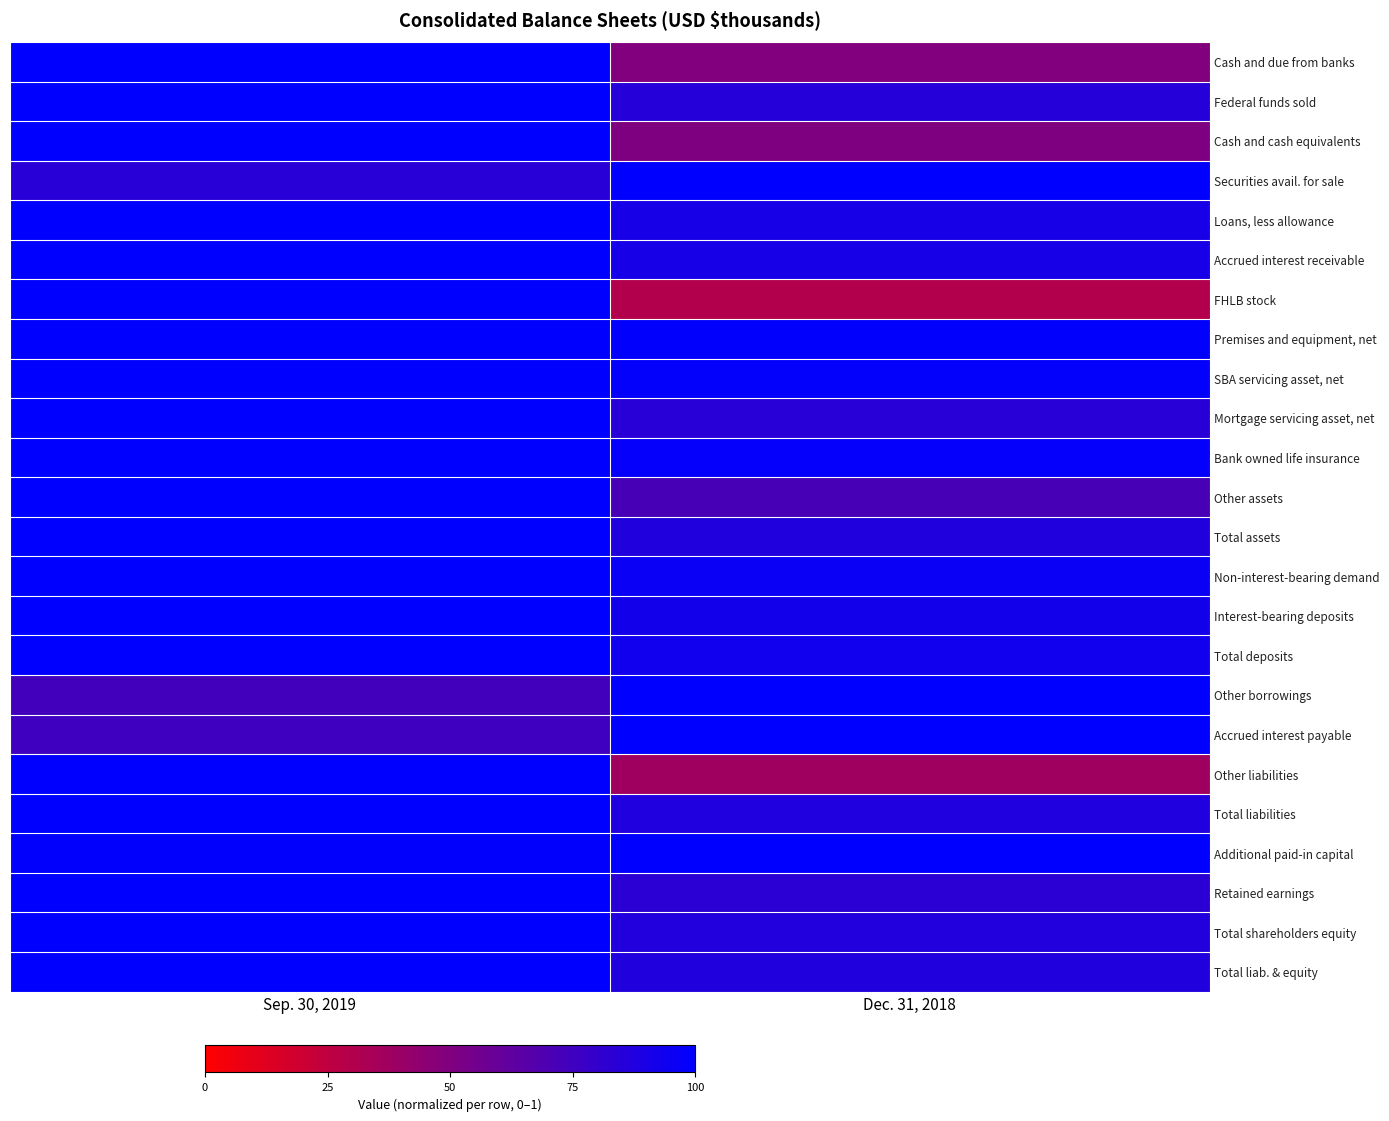

Which label corresponds to the smallest value in the chart?

Dec. 31, 2018